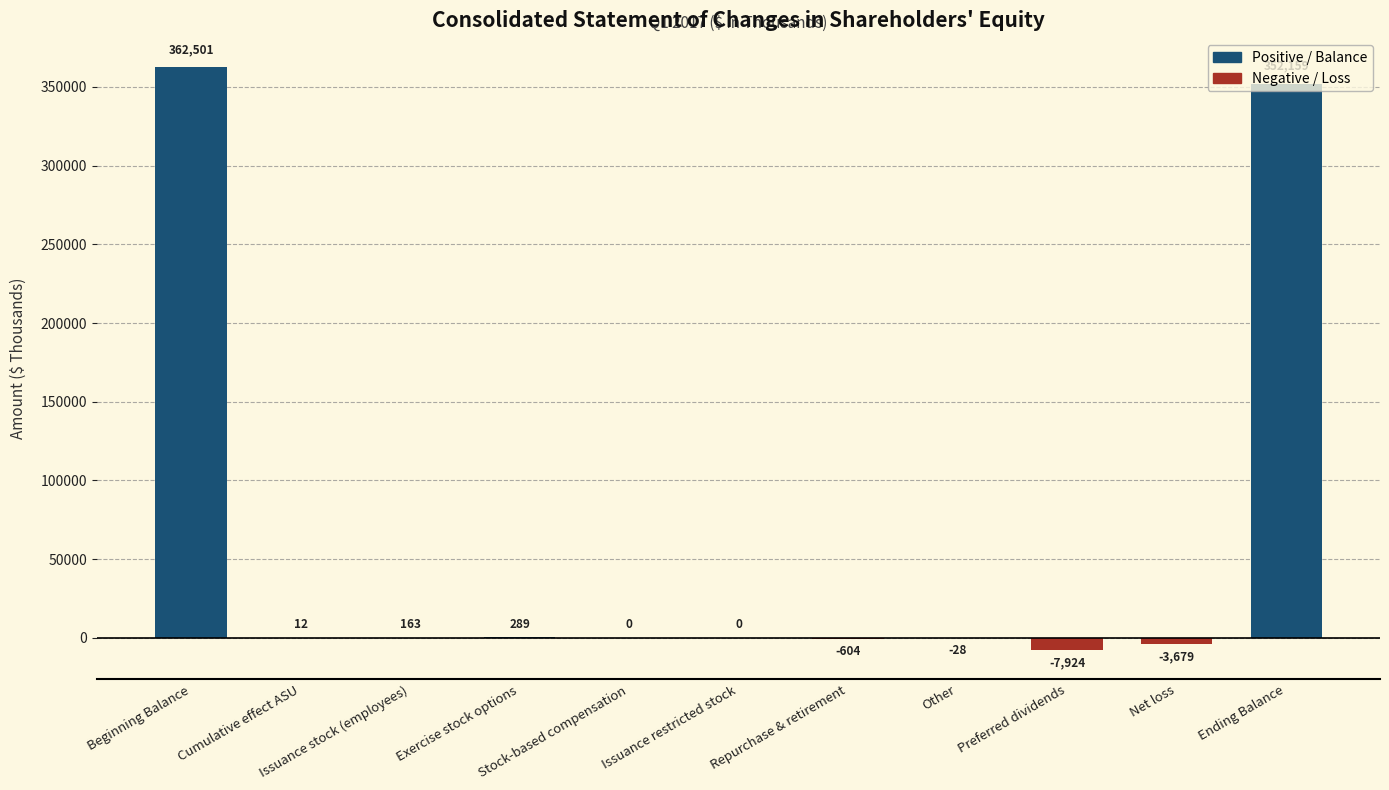

What is the change in value from Beginning Balance to Issuance stock (employees)?

-362338